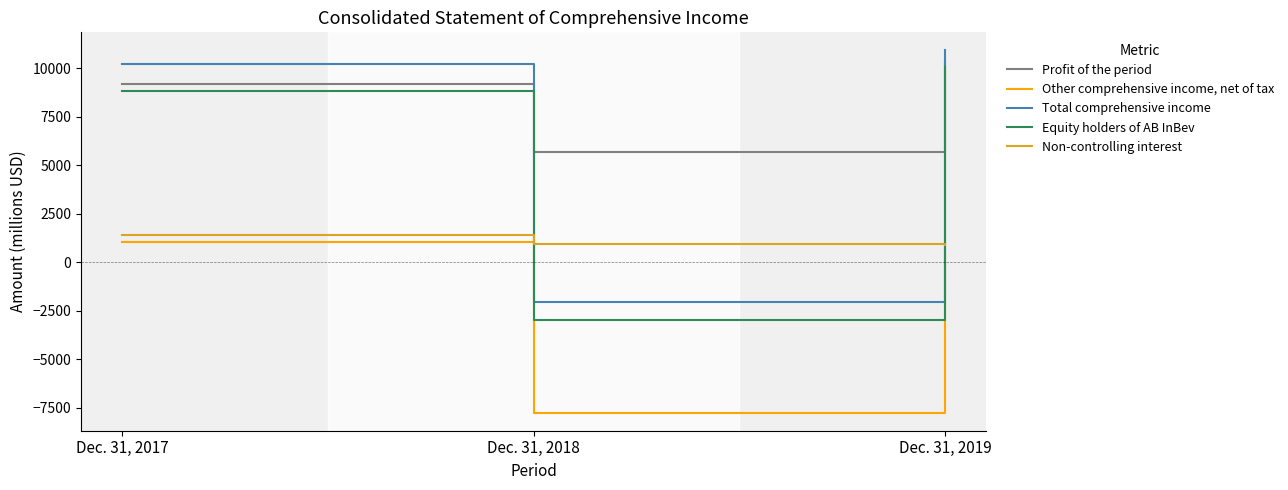

Count the Profit of the period values in the range 5688 to 10414.

3